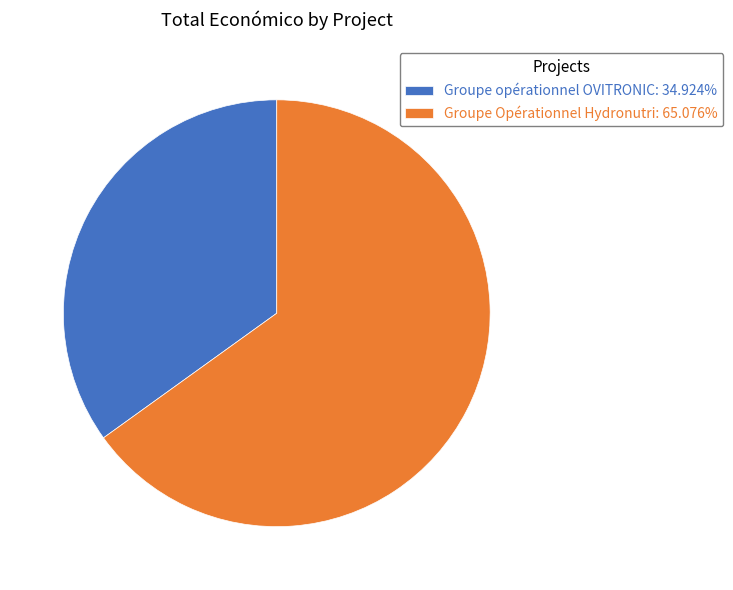

Which has a higher value, Groupe Opérationnel Hydronutri or Groupe opérationnel OVITRONIC?

Groupe Opérationnel Hydronutri